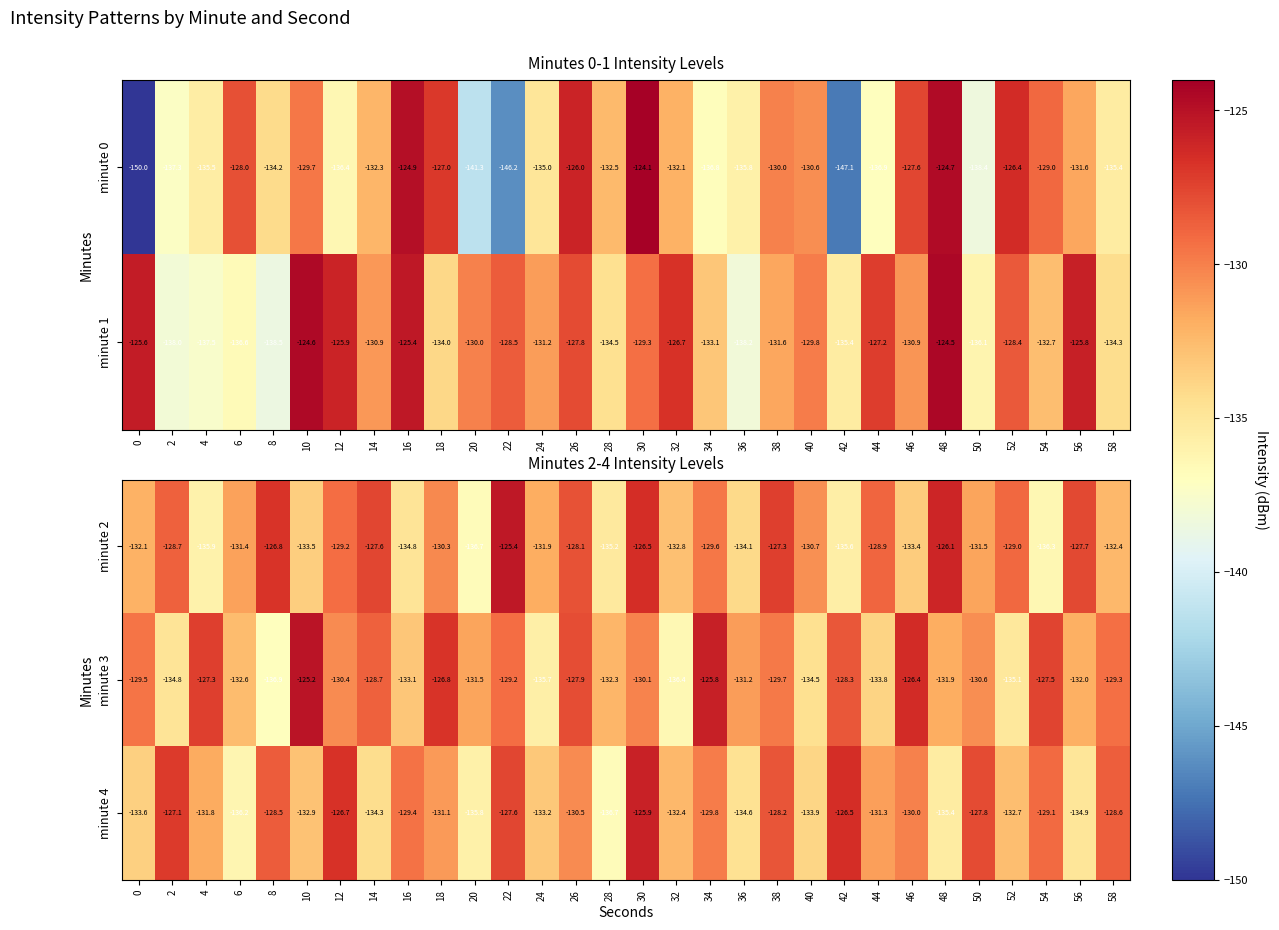

What is the minimum value for minute 3?

-136.9